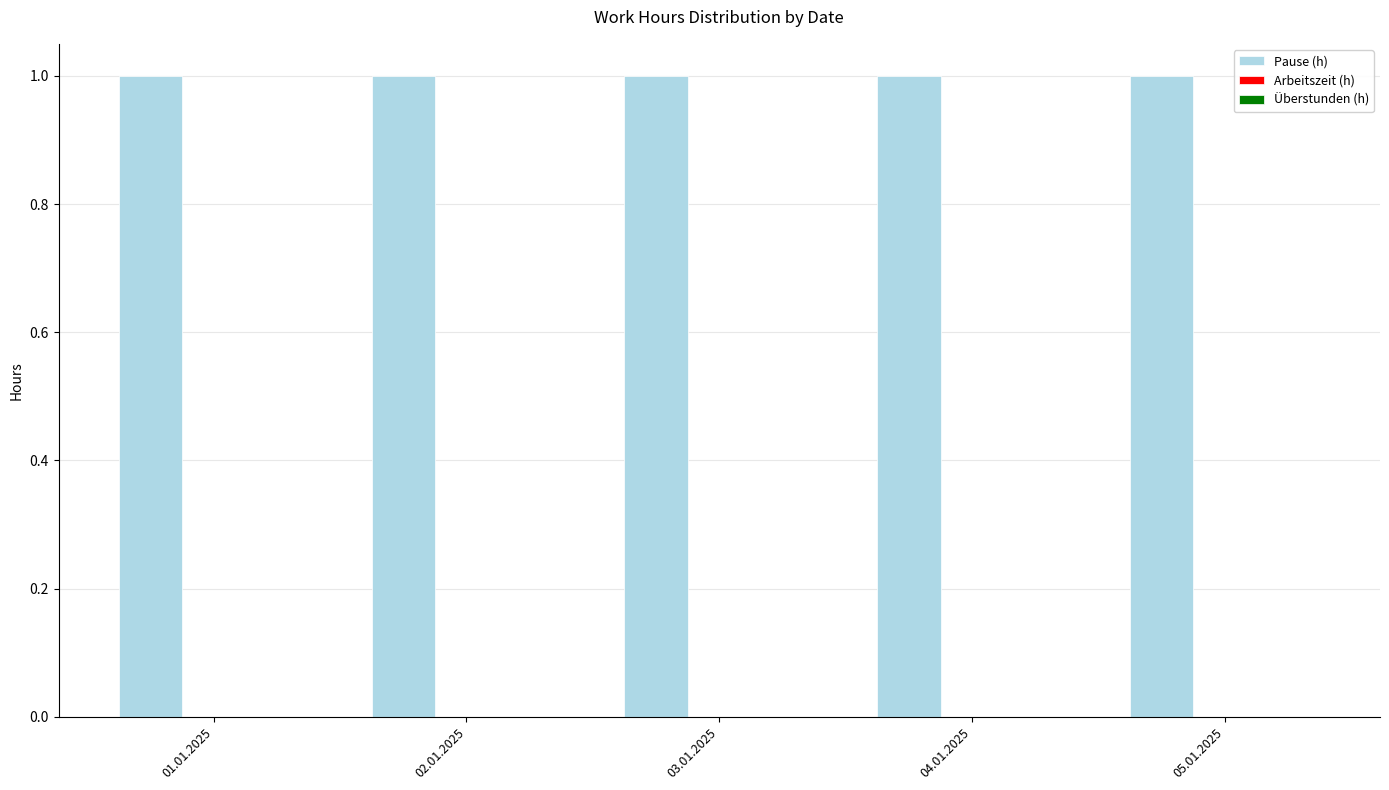

At which category does the chart reach its peak across all series?

01.01.2025